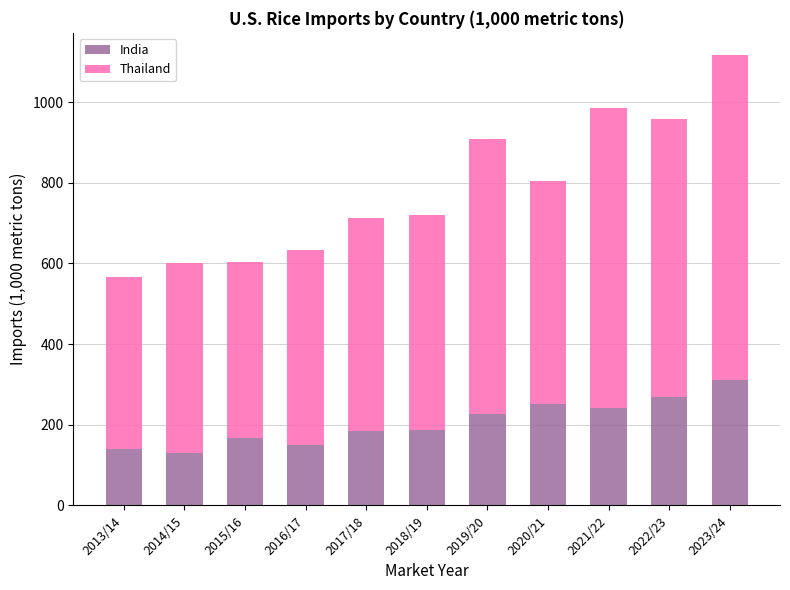

What is the sum of all India values?

2254.7